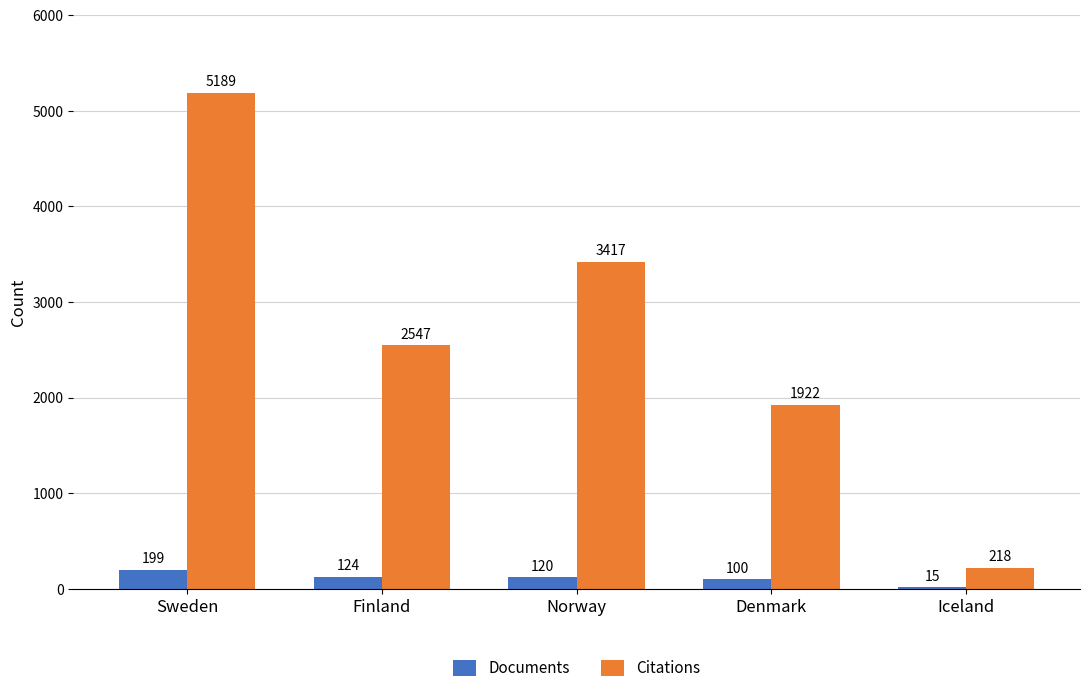

The Citations series shows 218 at Iceland. True or false?

True